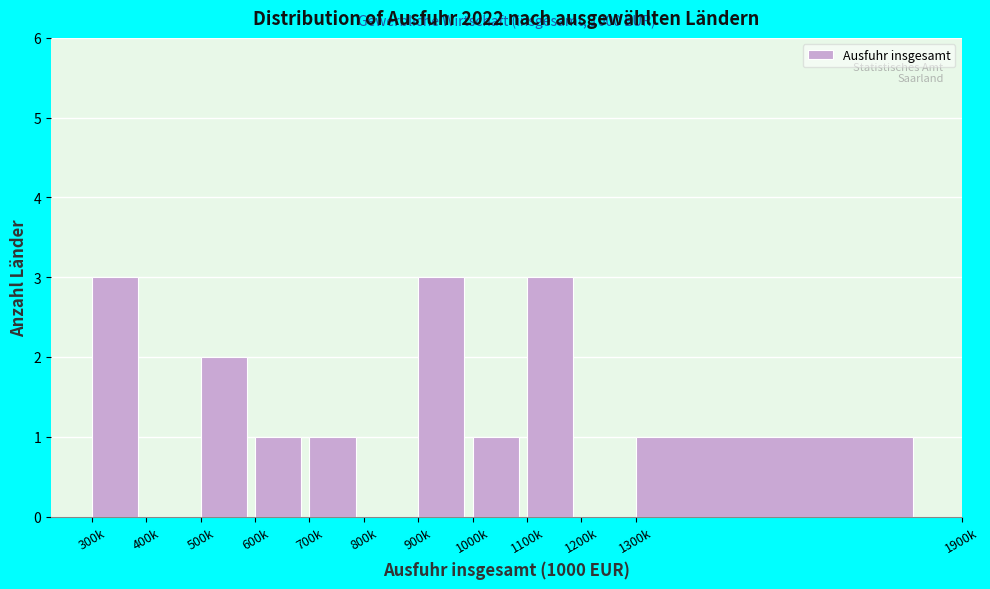

Reading right to left, list all the values displayed in this chart.

1300k=1	1200k=0	1100k=3	1000k=1	900k=3	800k=0	700k=1	600k=1	500k=2	400k=0	300k=3